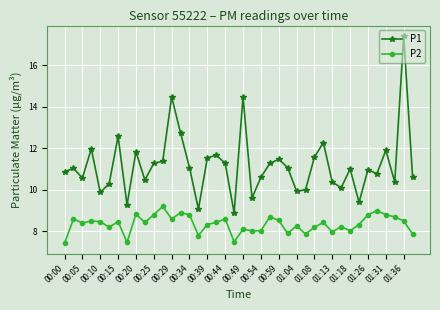

Count the number of data series in this chart.

2